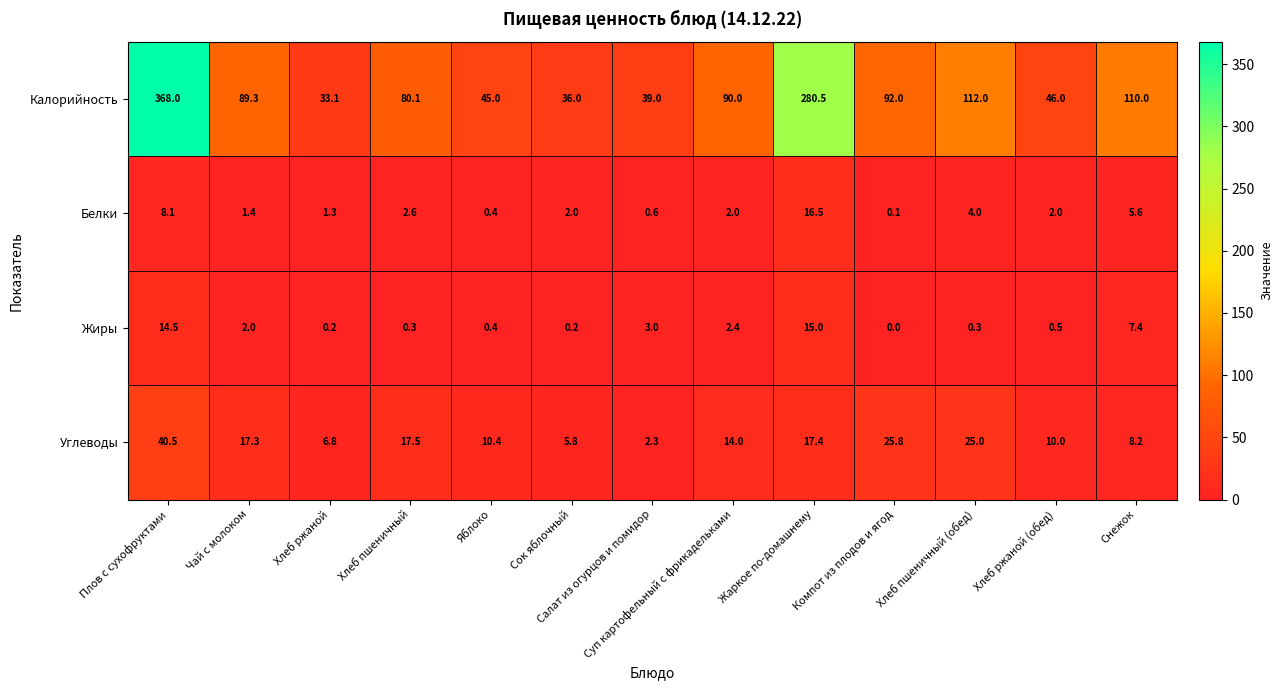

Between Плов с сухофруктами and Салат из огурцов и помидор, which series saw the biggest shift?

Калорийность